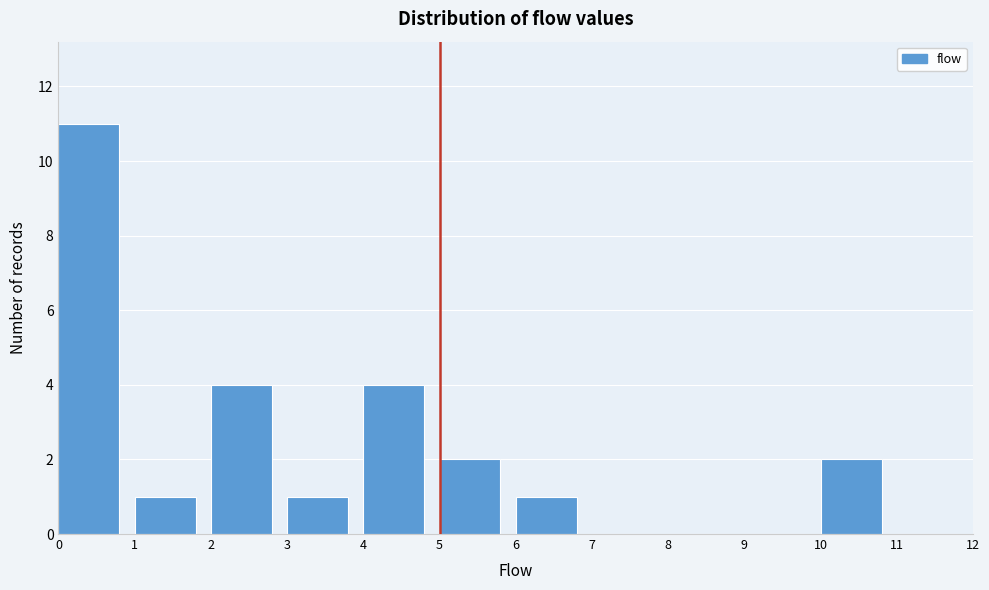

Reading left to right, transcribe this chart: for each bar, give the range it covers on the x-axis and its height. The values are not printed on the chart, so give them approximately, as read against the axis.

0 to 1: 11
1 to 2: 1
2 to 3: 4
3 to 4: 1
4 to 5: 4
5 to 6: 2
6 to 7: 1
7 to 8: 0
8 to 9: 0
9 to 10: 0
10 to 11: 2
11 to 12: 0